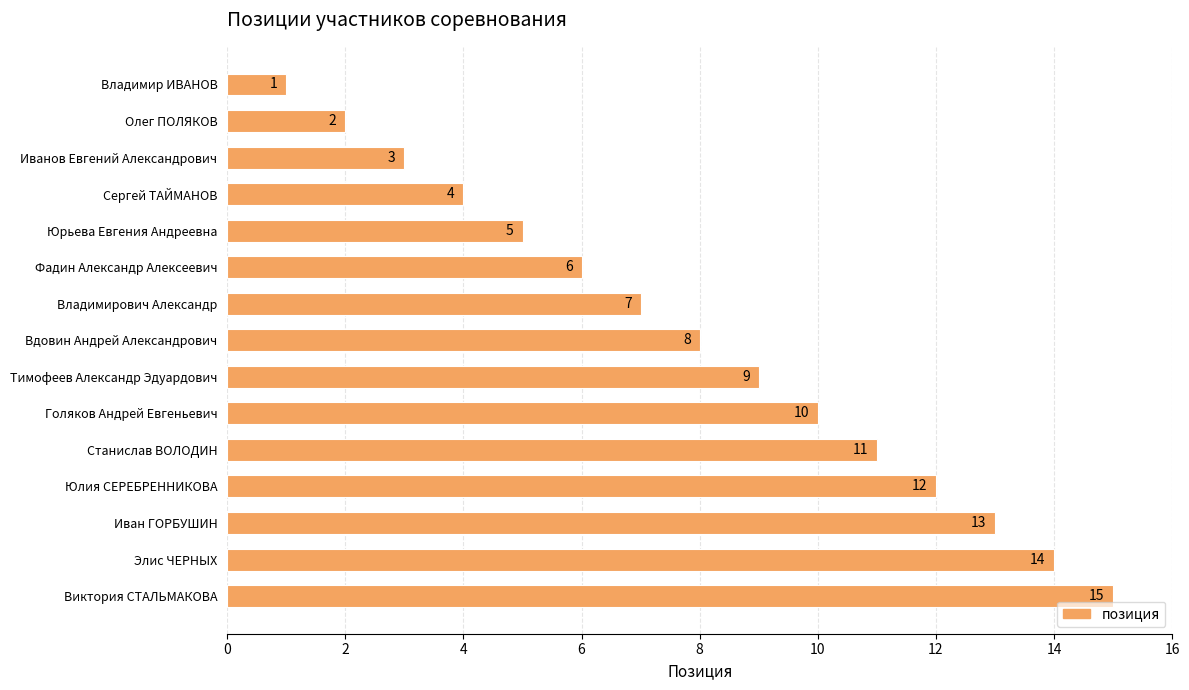

What is the difference between the maximum and minimum values?

14